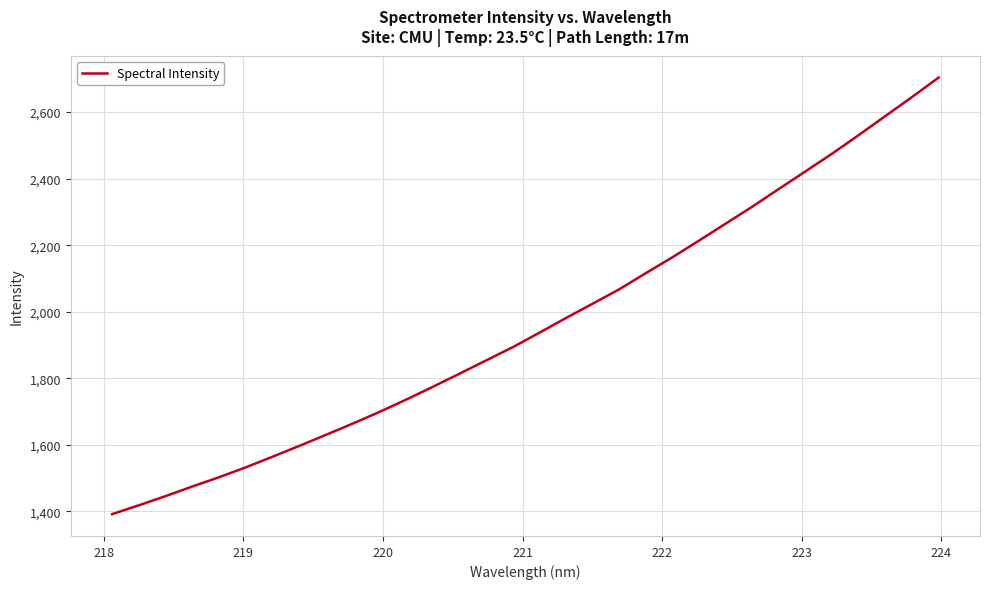

What is the difference between the maximum and minimum values?

1312.3